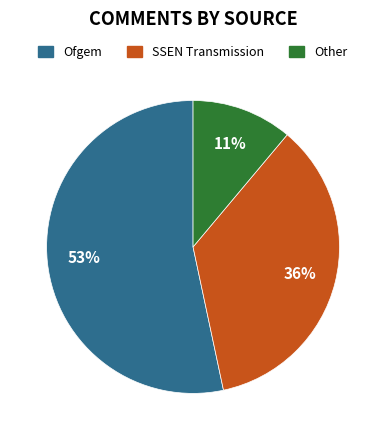

The Other slice represents 11% of the pie. True or false?

True